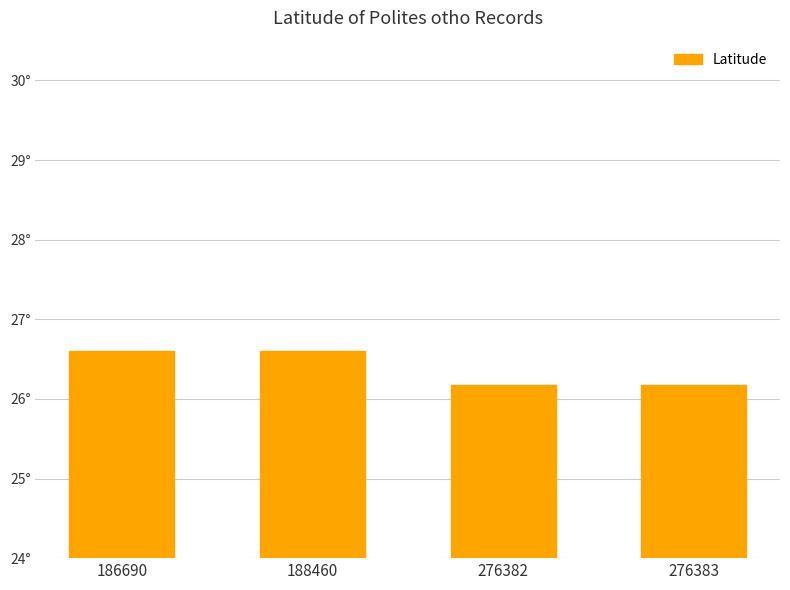

Is it true that the value at 276382 is 14.1?

False